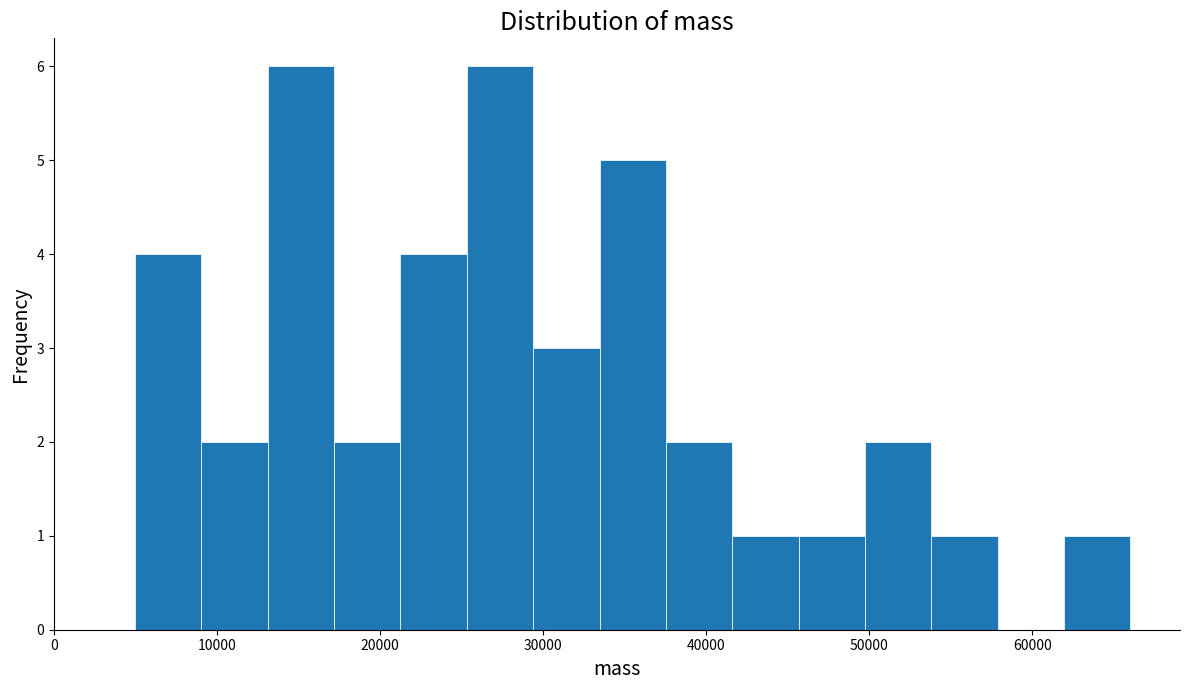

How tall is the bar that spans 50000 to 54000 on the x-axis? Neither the bar edges nor the heights are printed on the chart, so give them approximately, as read against the axes.

2